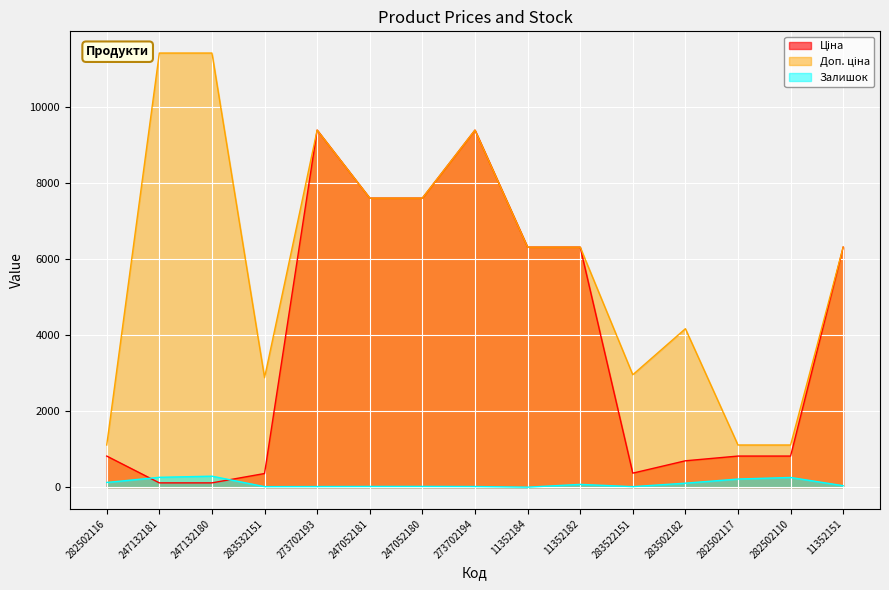

Is it true that Залишок equals 66.8 at 283502182?

False